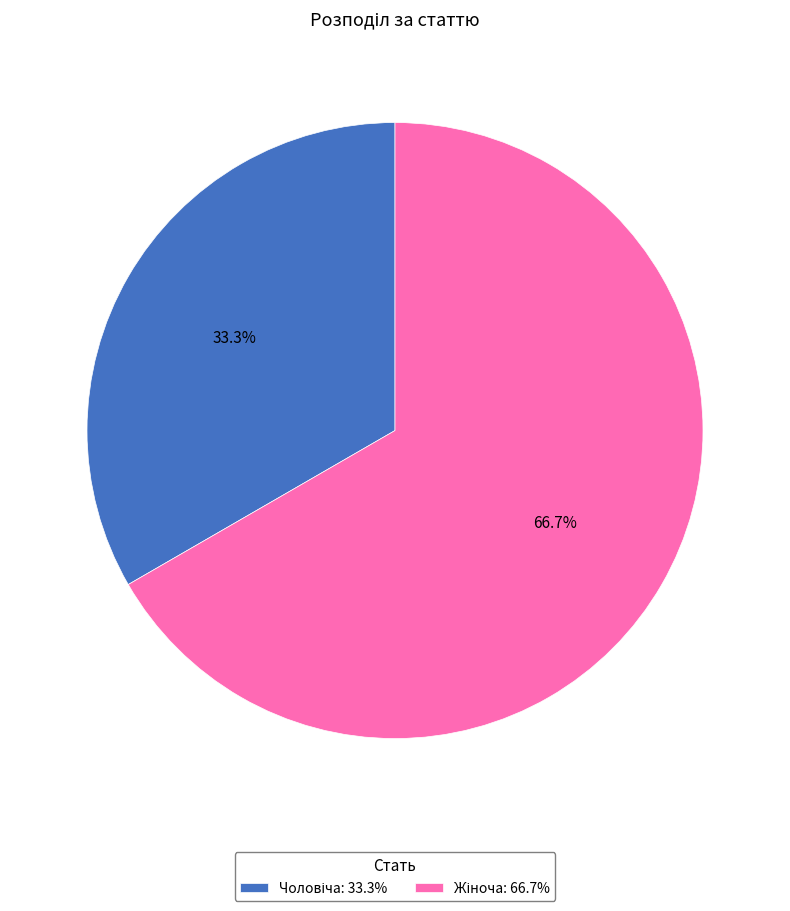

Is there a majority slice in this chart?

Yes